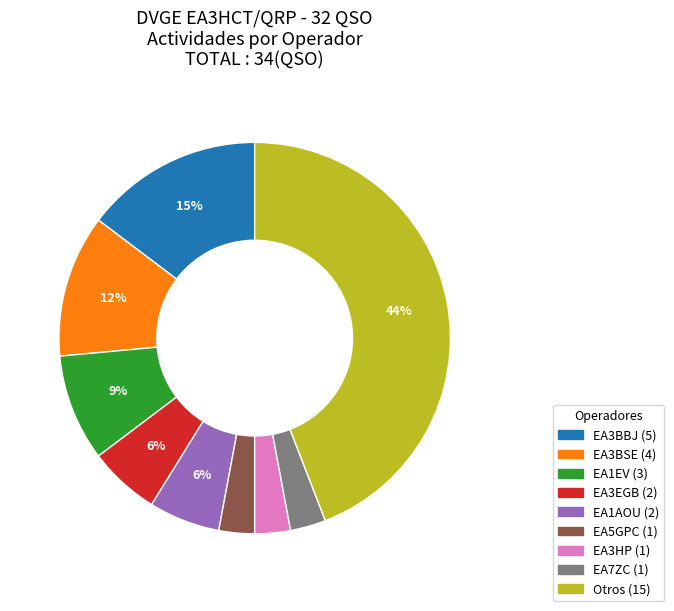

To the nearest percent, what is the average slice percentage?

11%